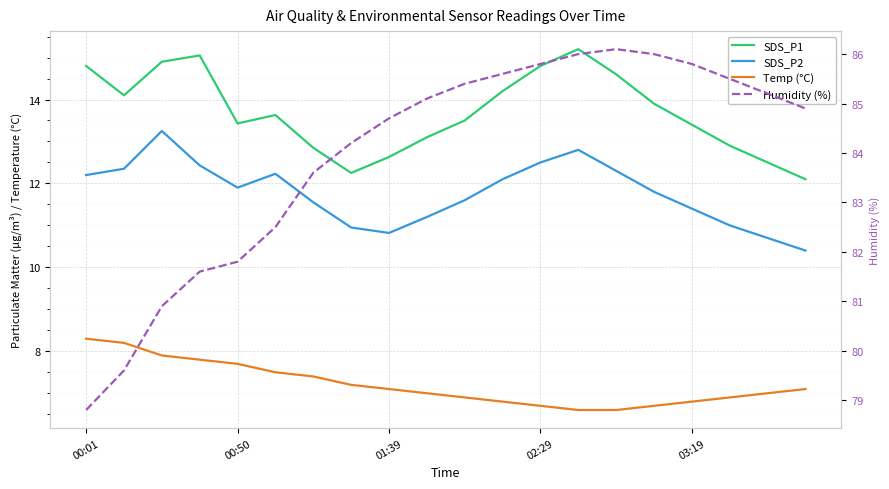

How many lines are shown in the chart?

4